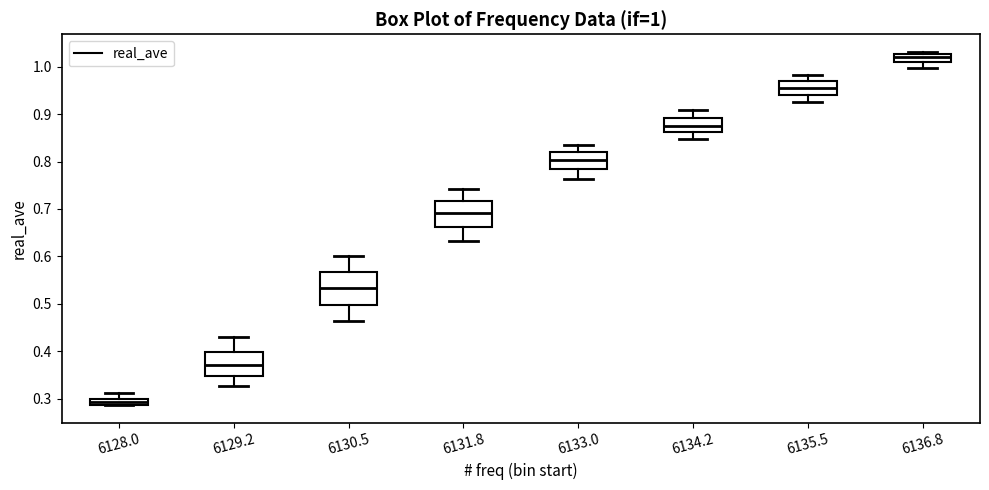

Which box has the highest median line?

6136.8